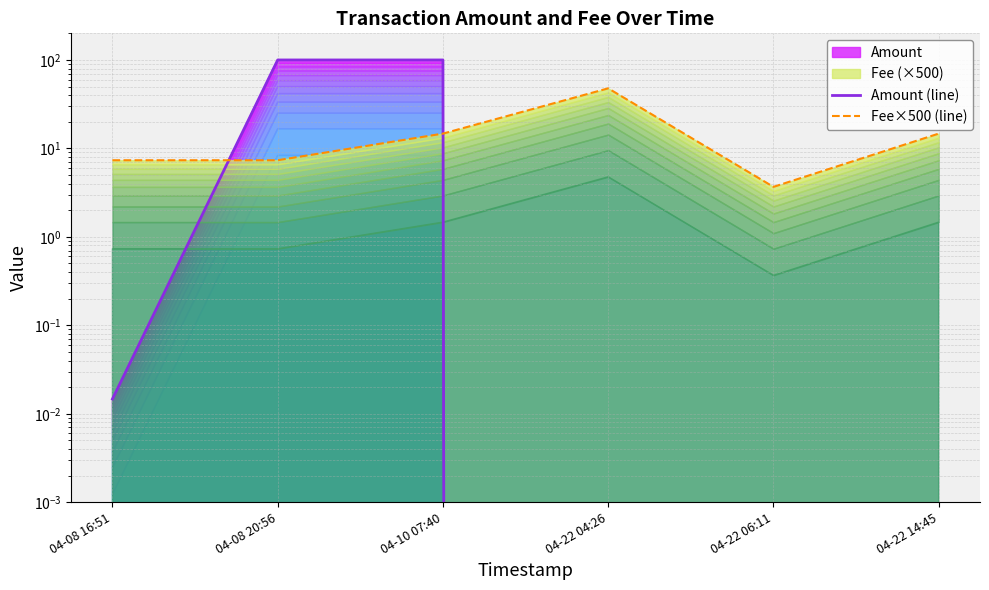

At 04-22 14:45, list the series in order from largest to smallest.

Fee×500 (line), Amount (line)